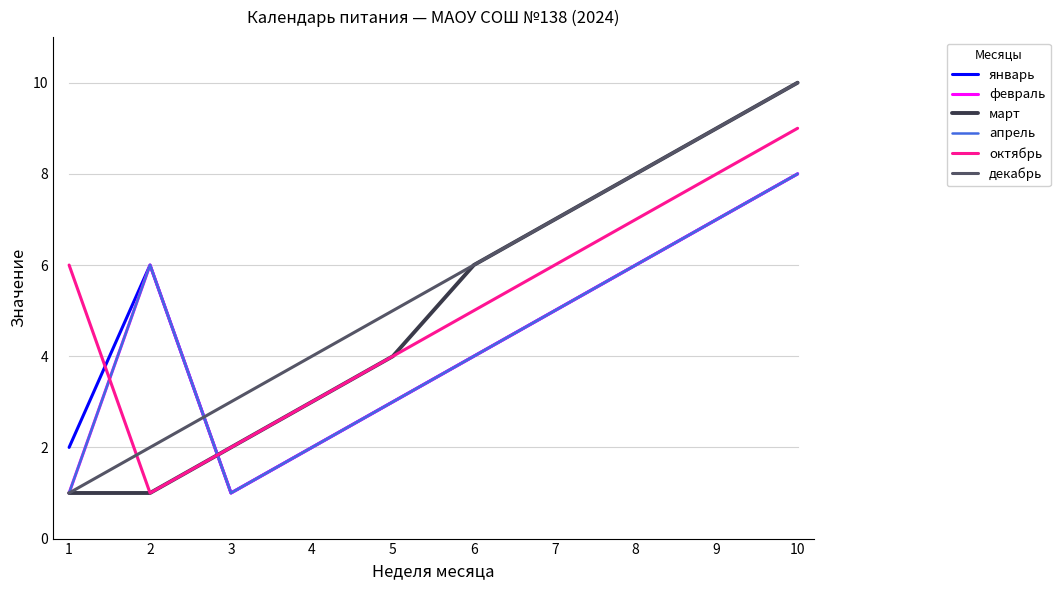

What is the minimum value for декабрь?

1